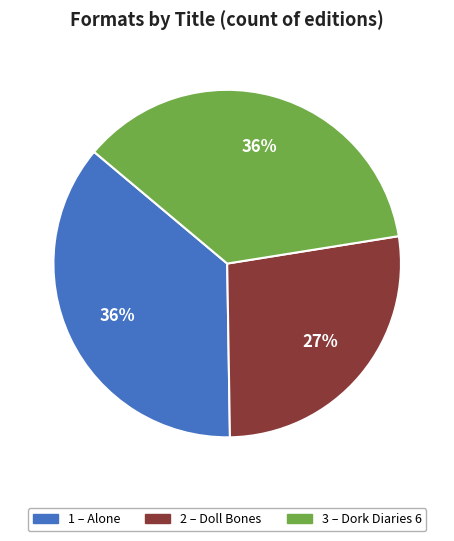

Is there a majority slice in this chart?

No